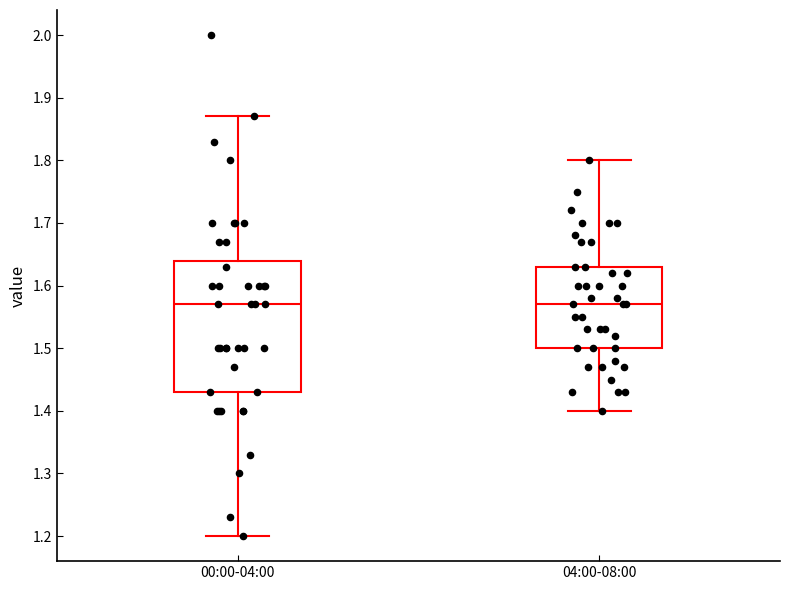

Where does the upper whisker of the box for 04:00-08:00 end on the y-axis? The values are not printed on the chart, so give them approximately, as read against the axis.

1.80